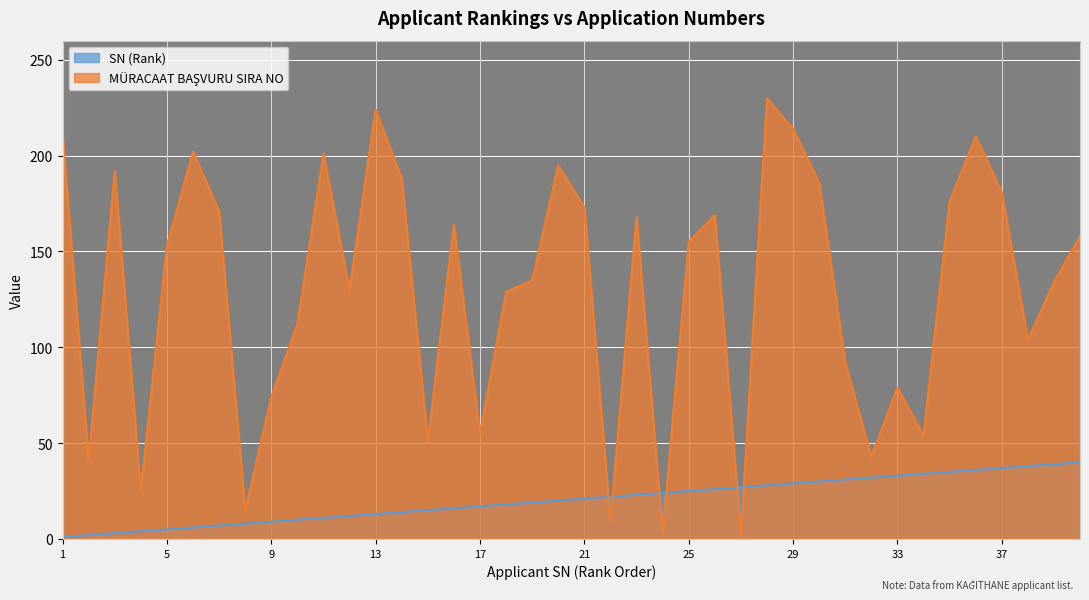

What is the difference between the second highest and second lowest values in the MÜRACAAT BAŞVURU SIRA NO series?

221